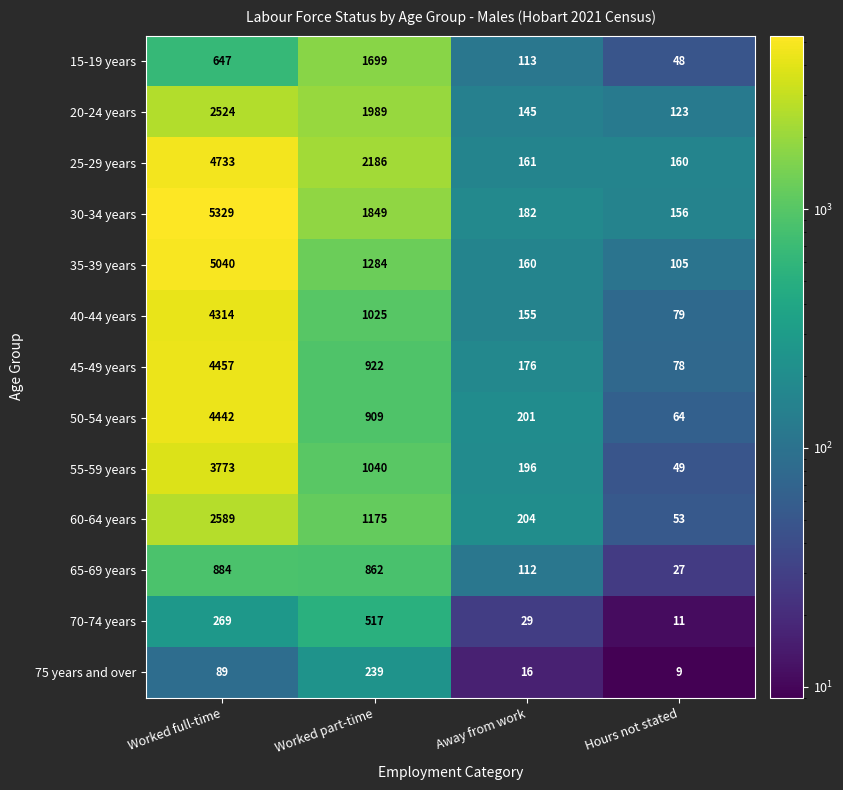

True or false: 50-54 years has a value of 351 at Away from work.

False